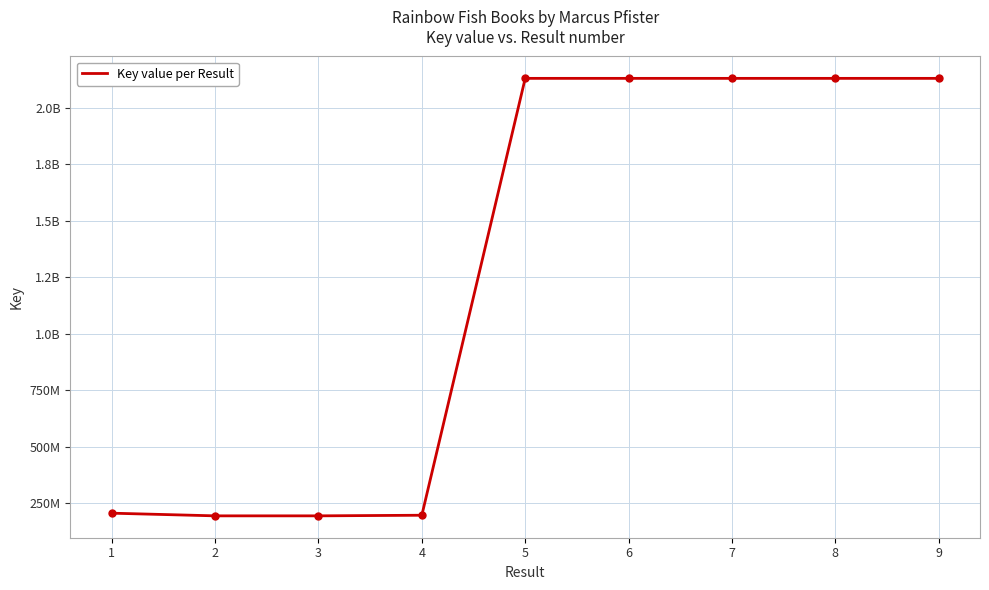

True or false: there are more than 1 points higher than both neighbors.

True